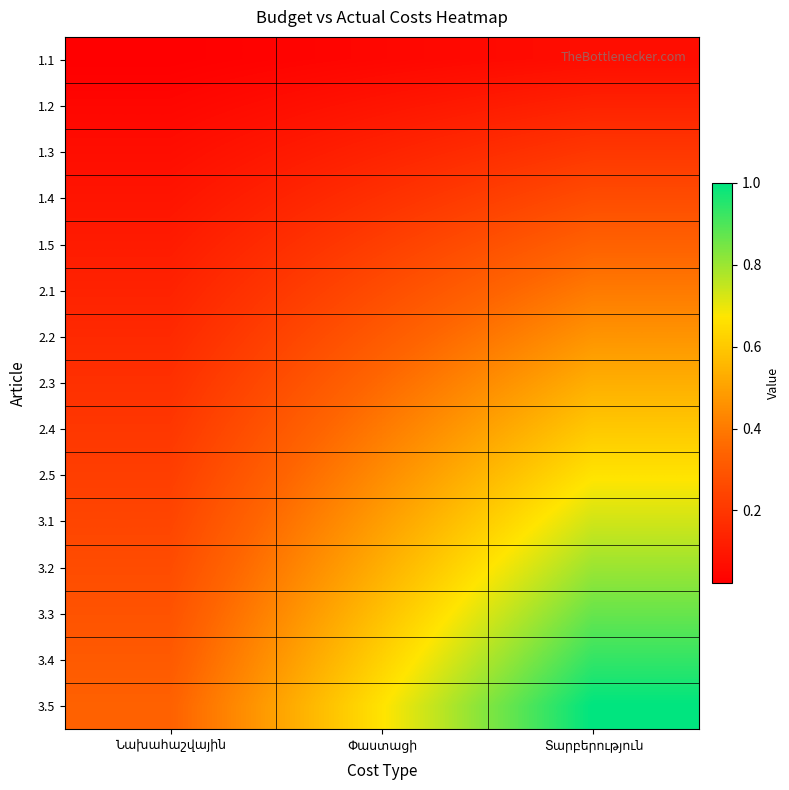

At which category does the chart reach its peak across all series?

Տարբերություն